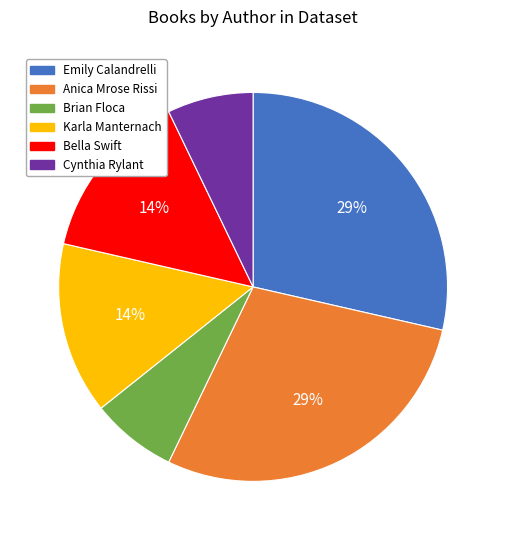

What percentage is the Brian Floca slice, to the nearest percent?

7%